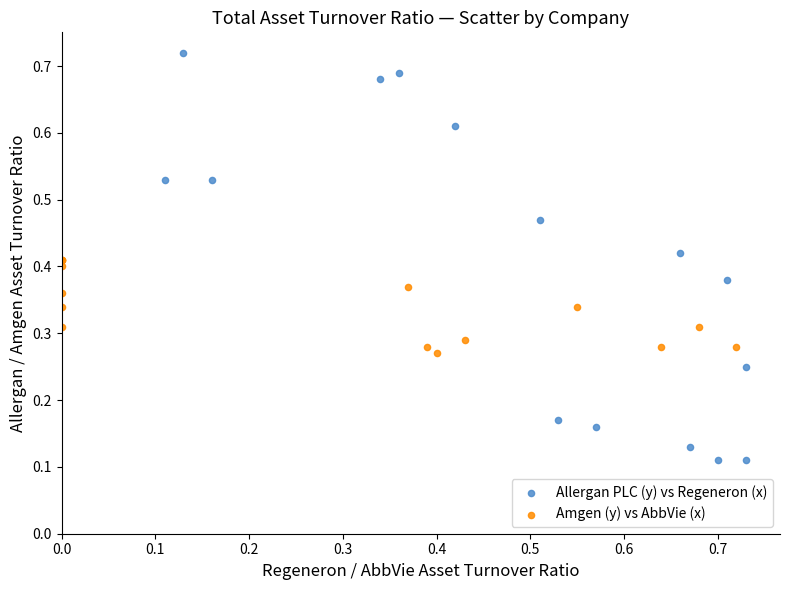

Which series contains the lowest Y value?

Allergan PLC (y) vs Regeneron (x)